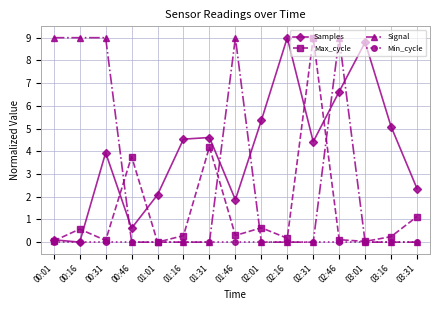

Between 01:16 and 03:16, which series saw the biggest shift?

Samples